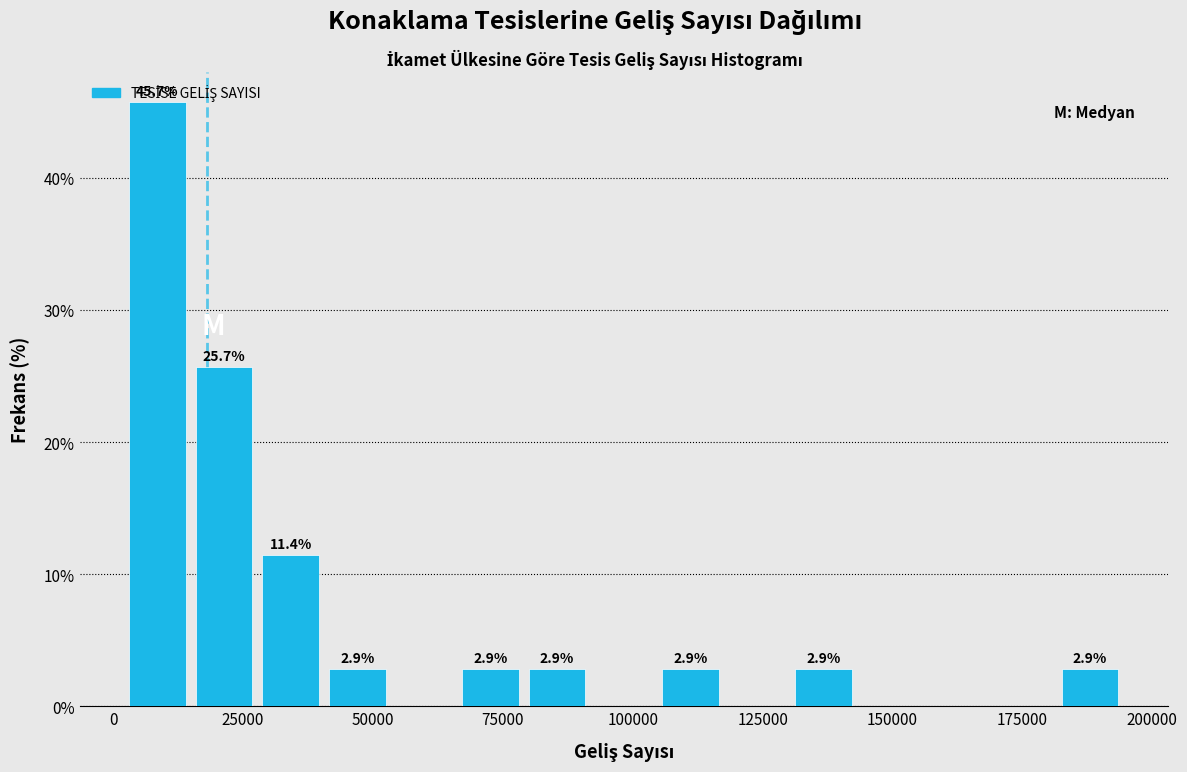

Around what value on the x-axis is the tallest bar? Give the approximate position of its centre, as read against the axis.

10000